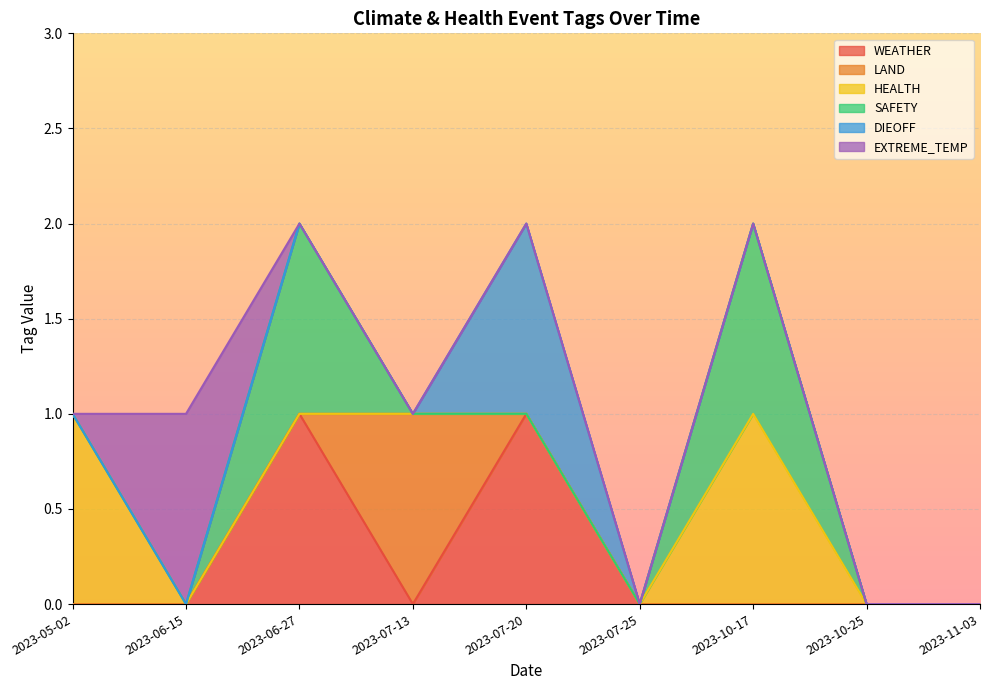

How many lines are shown in the chart?

6